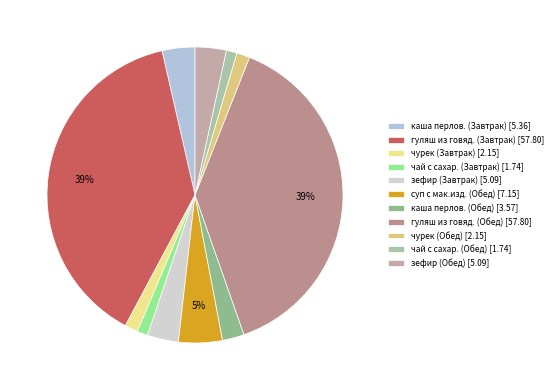

To the nearest percent, what is the combined percentage of зефир (Завтрак) and чурек (Завтрак)?

5%